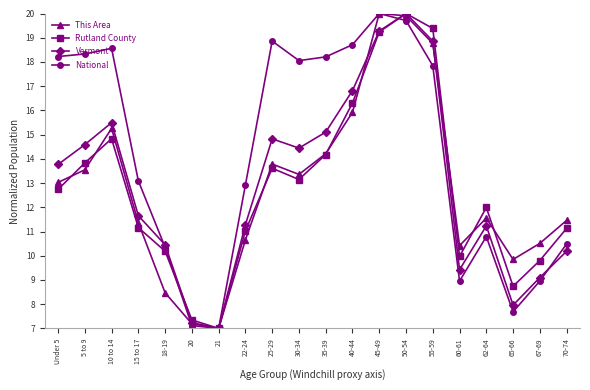

At which category is the sum across all series the highest?

50-54